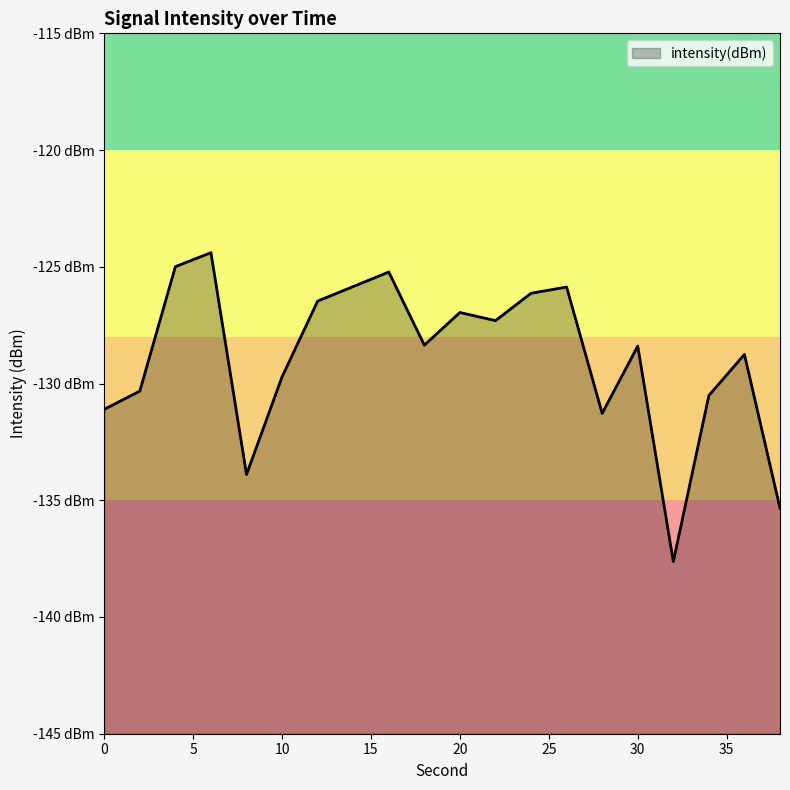

How many series are shown in this chart?

1